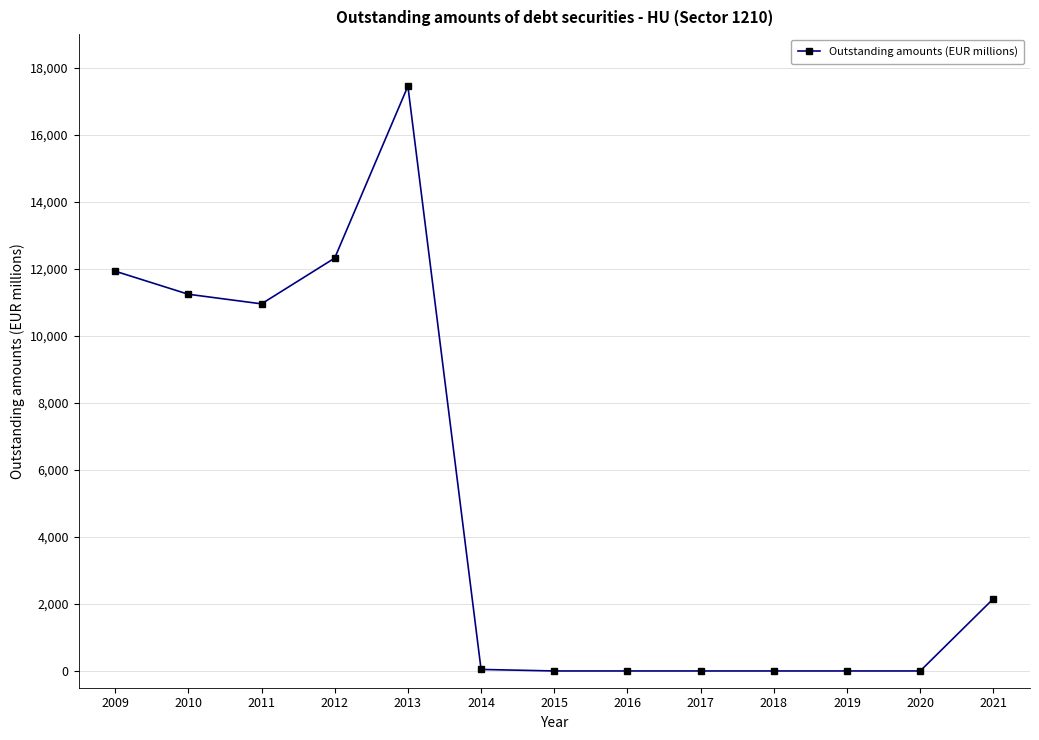

What is the change in value from 2019 to 2021?

+2156.1